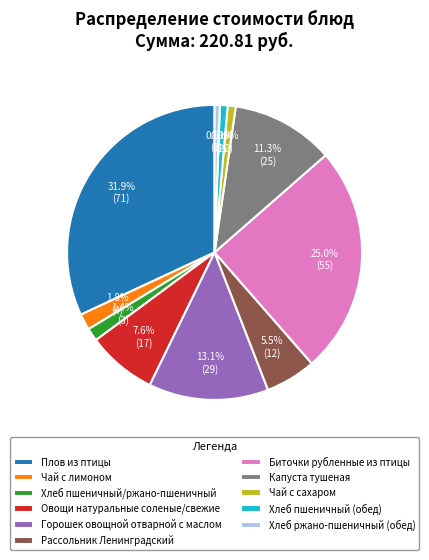

Does Чай с лимоном account for over 50% of the chart?

No